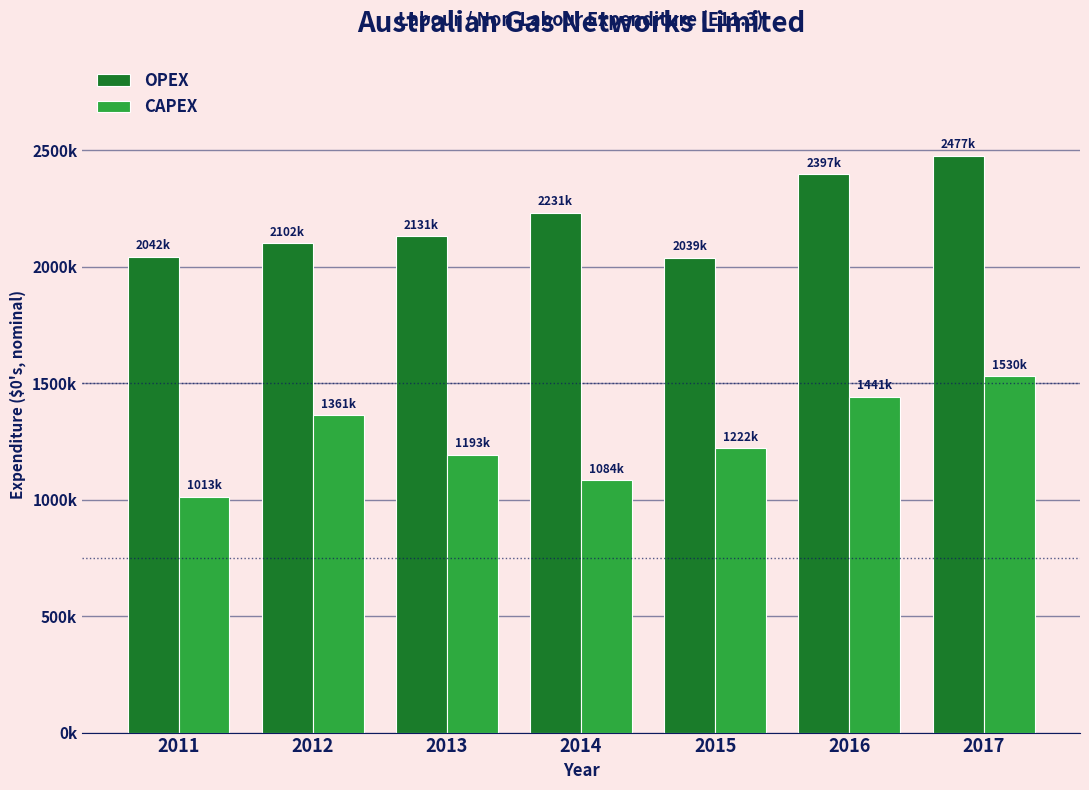

Are the bars horizontal?

No